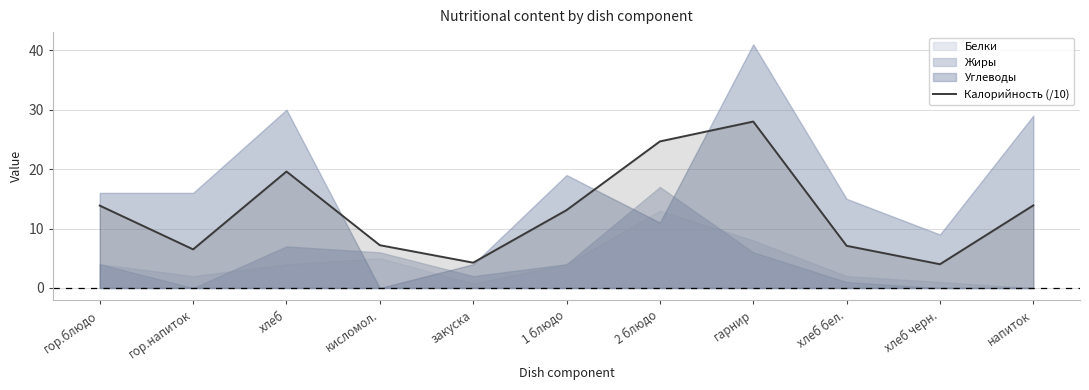

Reading right to left, list all the values displayed in this chart.

13.9	4.0	7.1	28.0	24.7	13.1	4.3	7.2	19.6	6.5	13.9